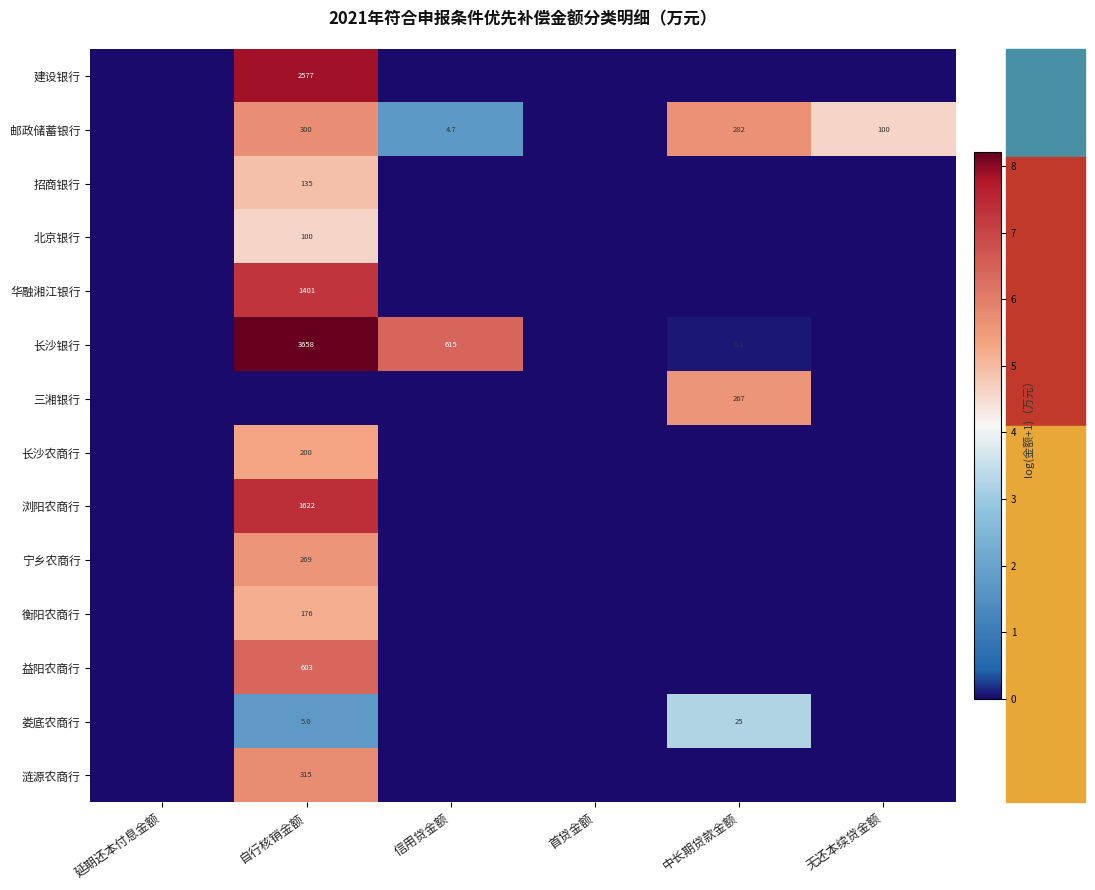

How many distinct data groups are displayed?

14